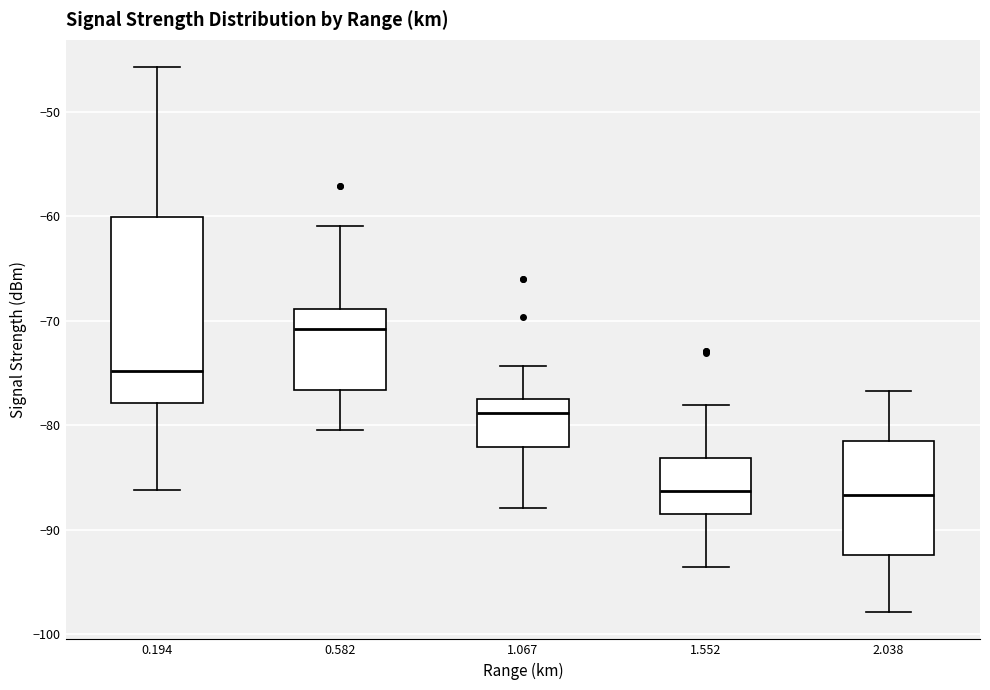

Reading left to right, transcribe this box plot: for each box, give where its median line is, the range the box spans, and where its two whiskers end, as read against the y-axis. The values are not printed on the chart, so give them approximately, as read against the axis.

0.194: median -75, box -78 to -60, whiskers -86 to -46
0.582: median -71, box -77 to -69, whiskers -80 to -61
1.067: median -79, box -82 to -77, whiskers -88 to -74
1.552: median -86, box -88 to -83, whiskers -94 to -78
2.038: median -87, box -92 to -81, whiskers -98 to -77